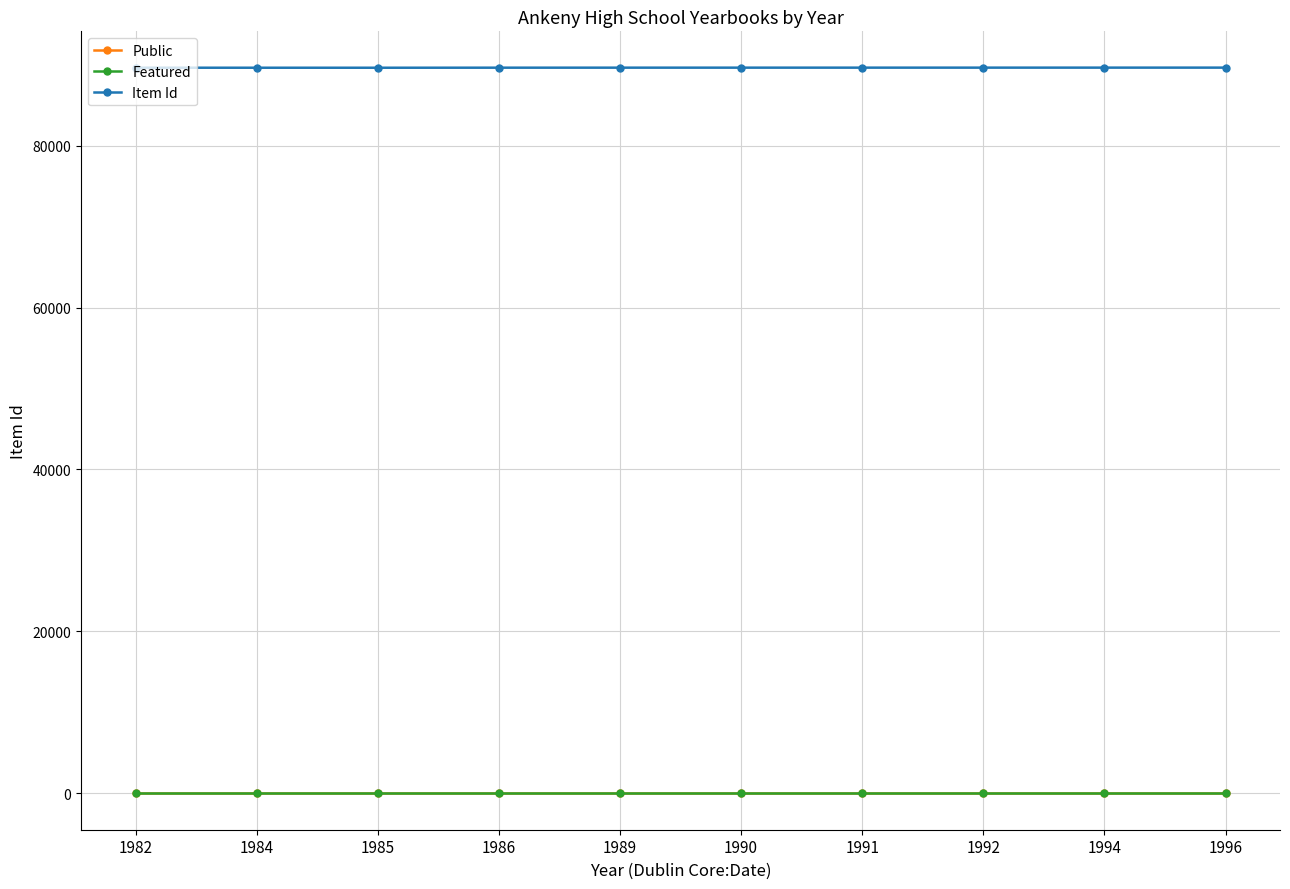

What is the spread (max minus min) of values at 1984?

89610